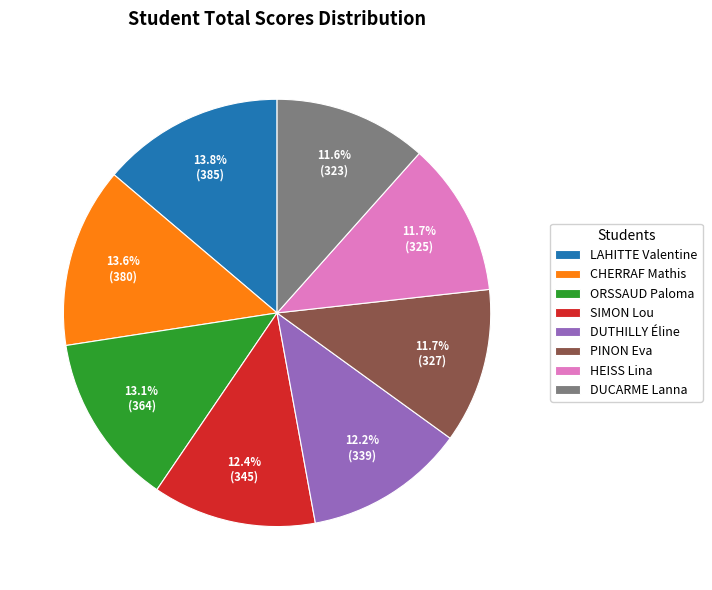

Is there a majority slice in this chart?

No